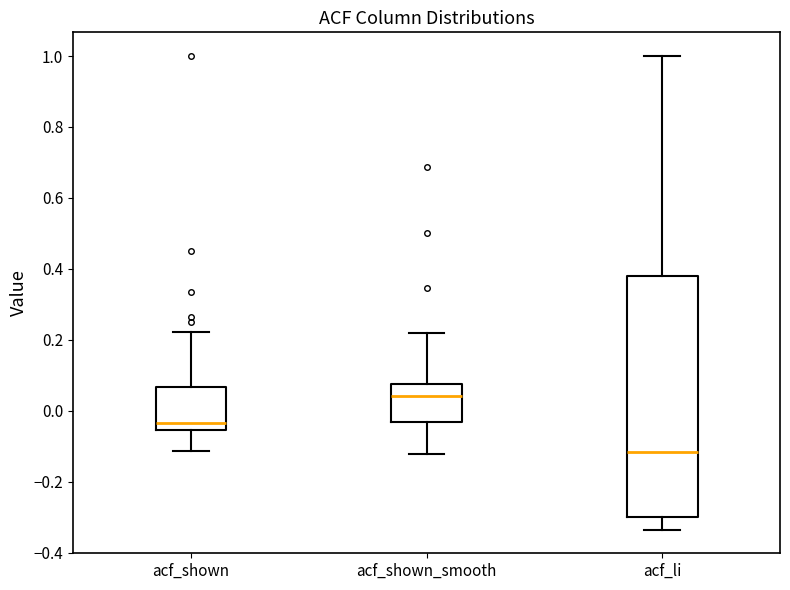

Where does the lower whisker of the box for acf_li end on the y-axis? The values are not printed on the chart, so give them approximately, as read against the axis.

-0.34